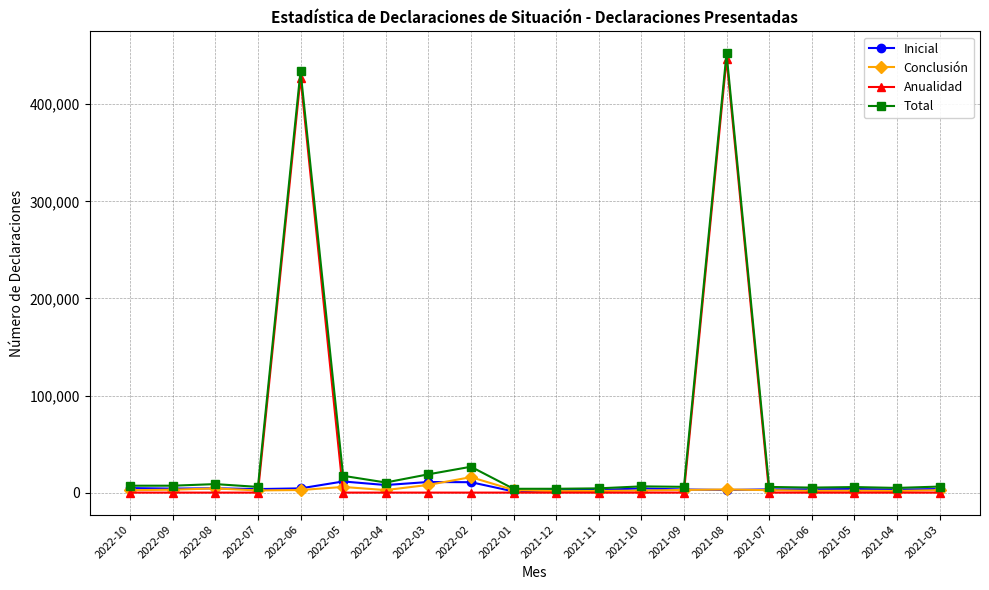

How many data points in Inicial are less than 3710?

10